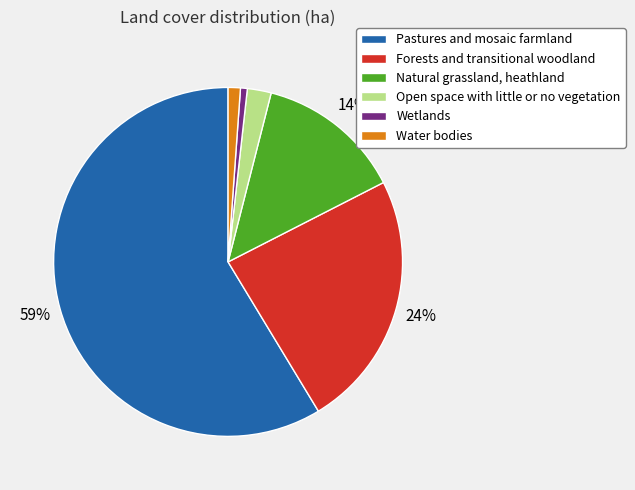

Which category accounts for the majority?

Pastures and mosaic farmland